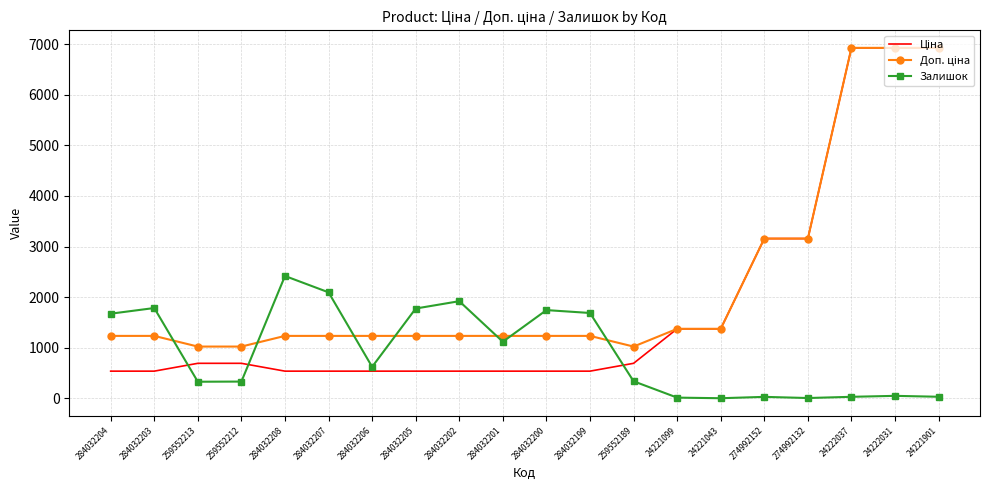

What is the spread (max minus min) of values at 259552189?

685.6